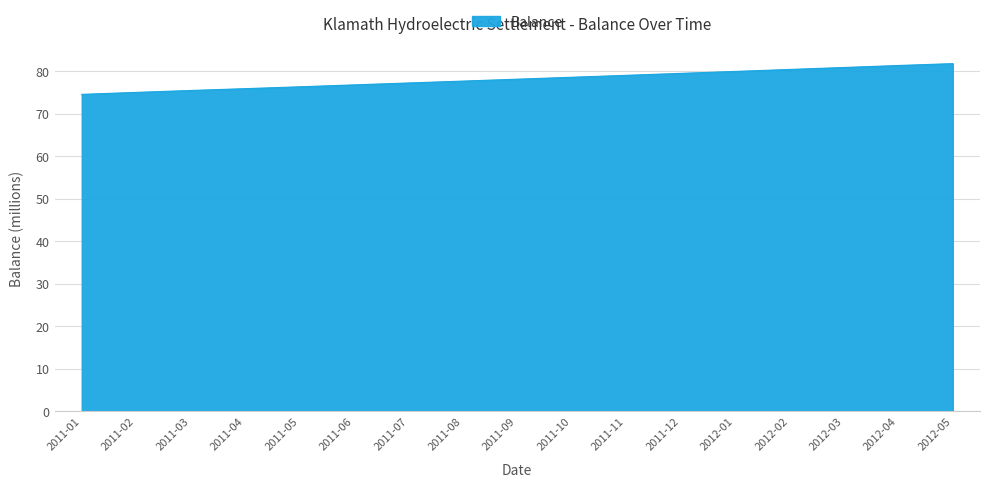

What is the sum of all values?

1329.0